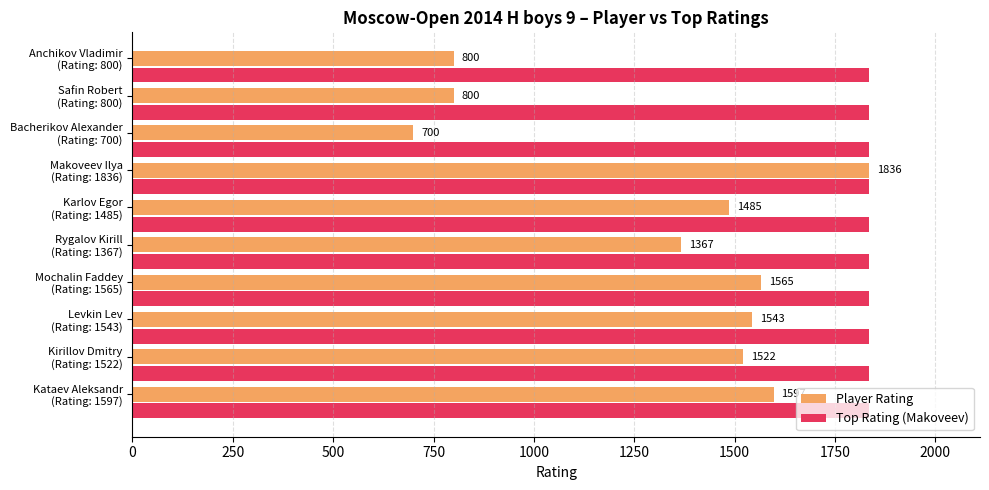

Which series has the largest range (max minus min)?

Player Rating